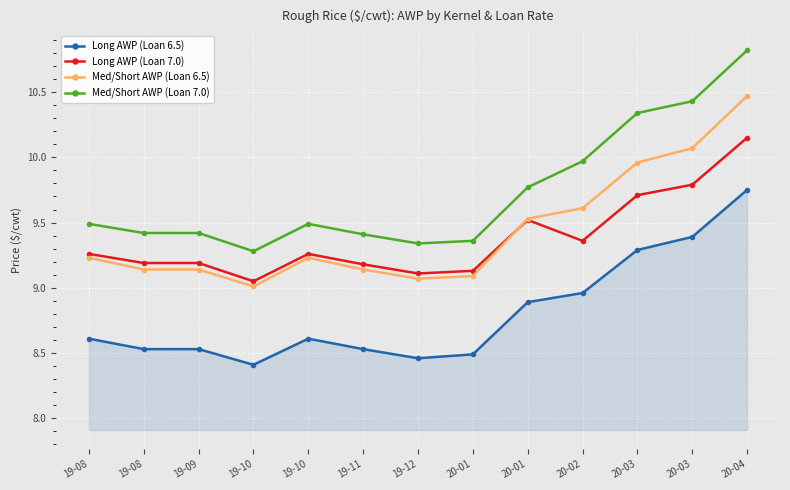

Is it true that Med/Short AWP (Loan 7.0) equals 3.8 at 19-12?

False